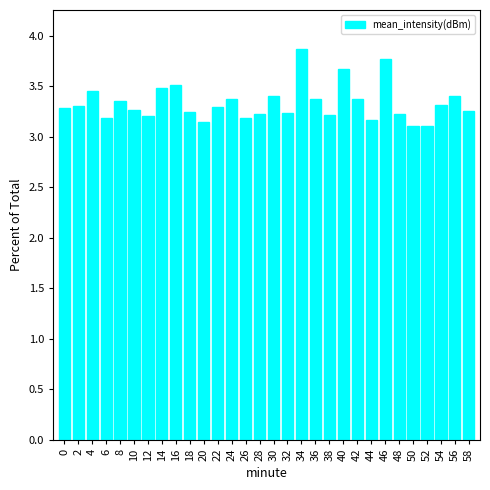

The value at 8 is 1.7. True or false?

False